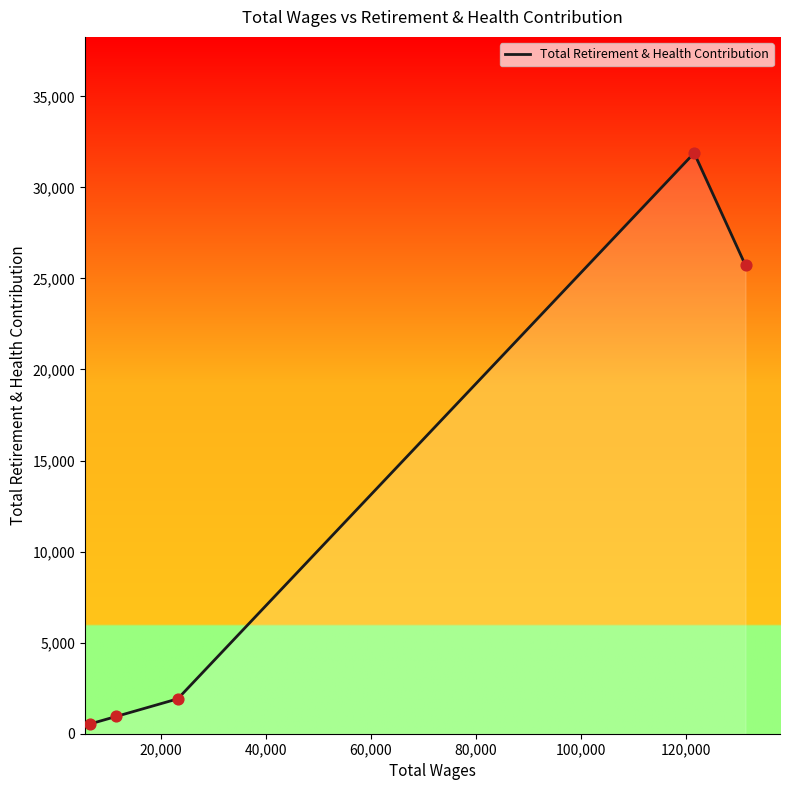

What is the greatest value displayed?

31885